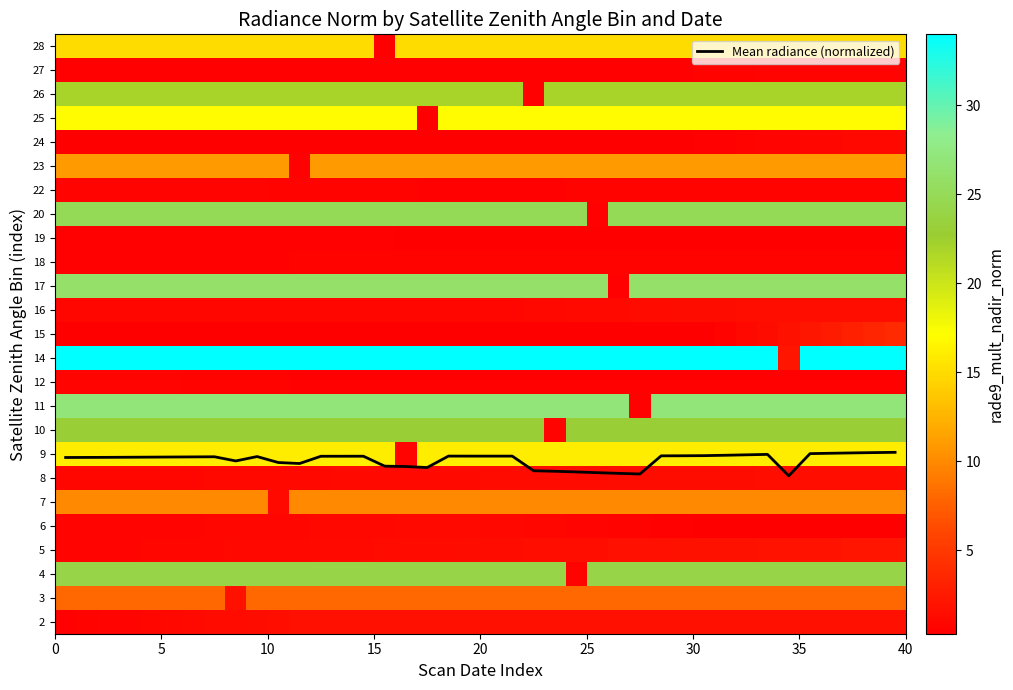

At how many categories does at least one series exceed 15?

40